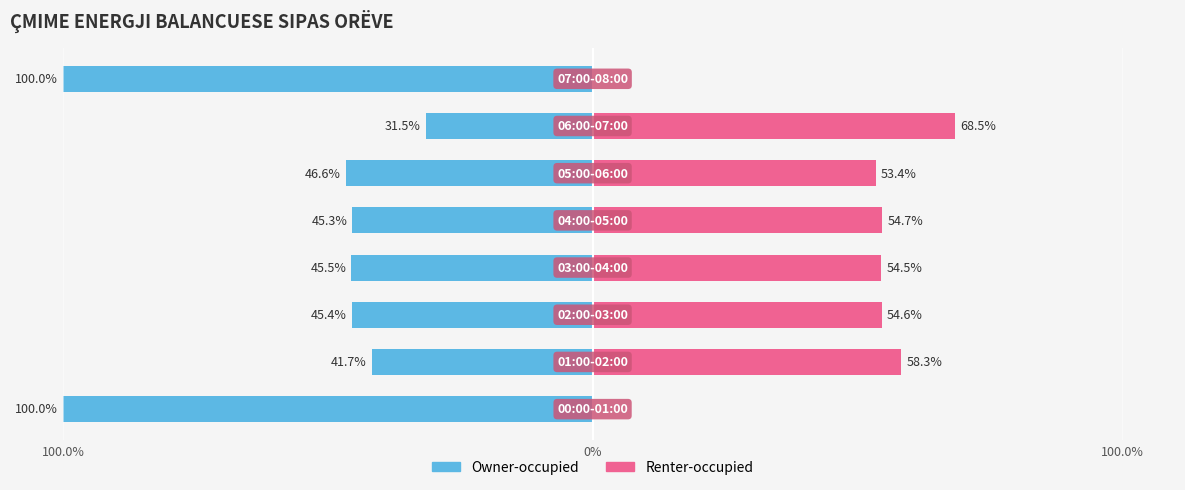

How many bars are there in each group?

2